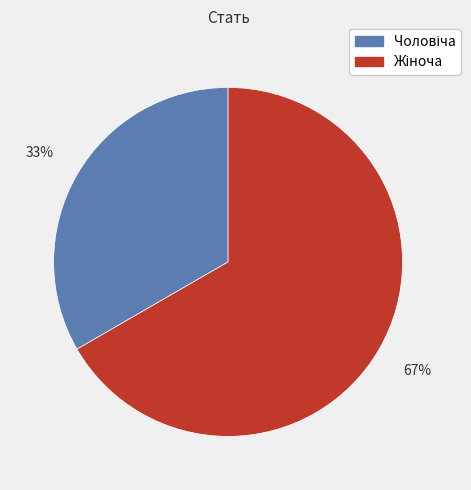

Is there any slice that represents more than half of the pie?

Yes